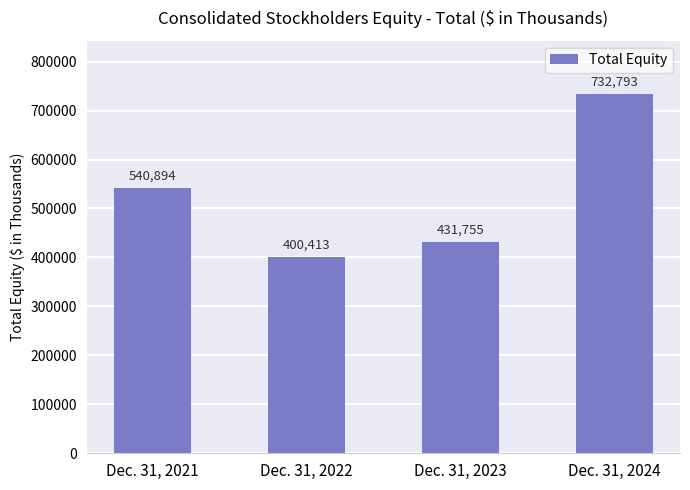

What is the difference between the values at Dec. 31, 2021 and Dec. 31, 2023?

109139